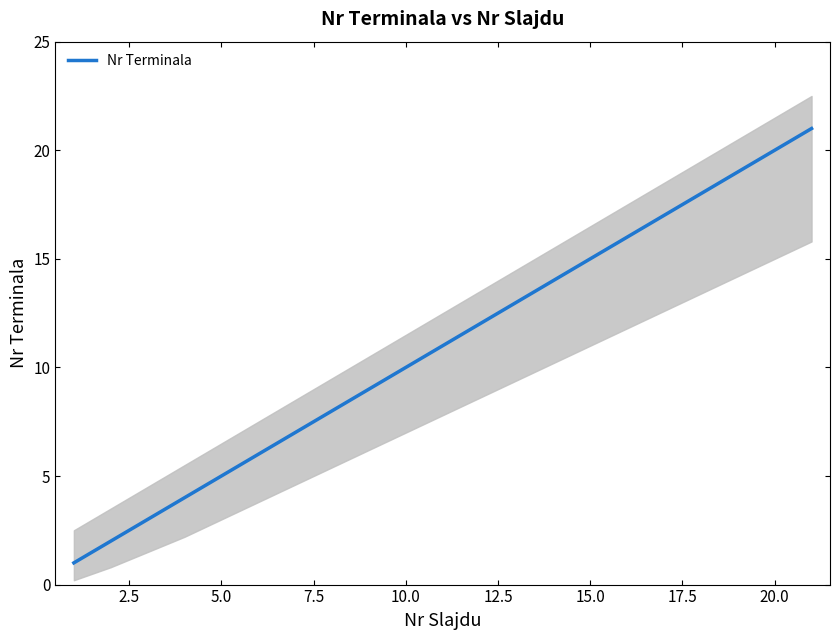

How many series are shown in this chart?

1